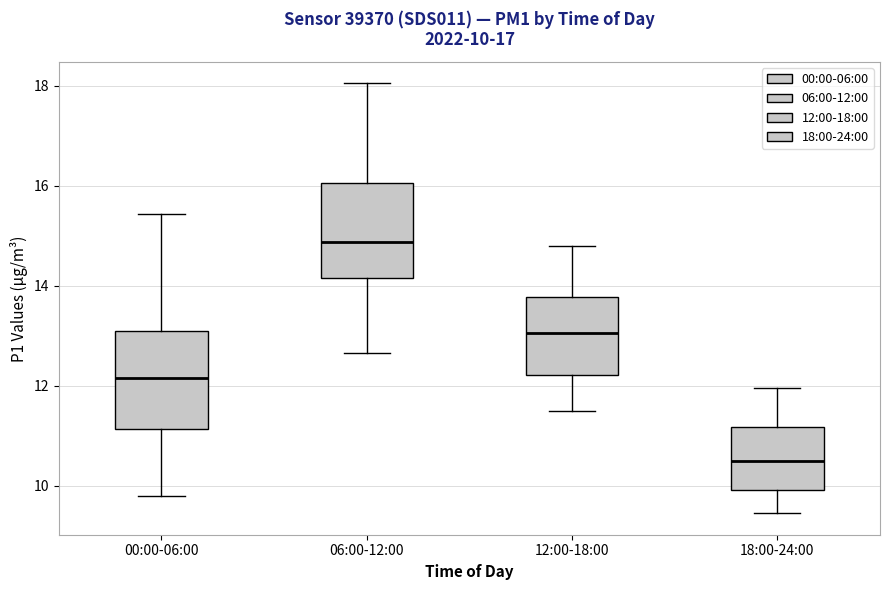

Which box has the lowest median line?

18:00-24:00